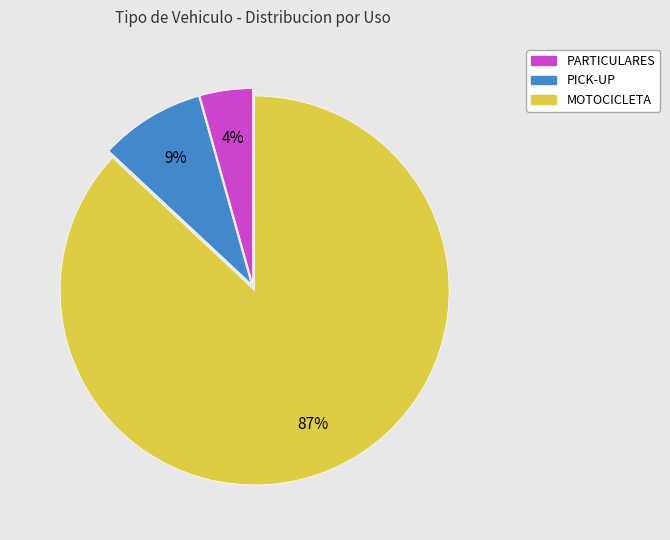

To the nearest percent, what portion does PICK-UP represent?

9%